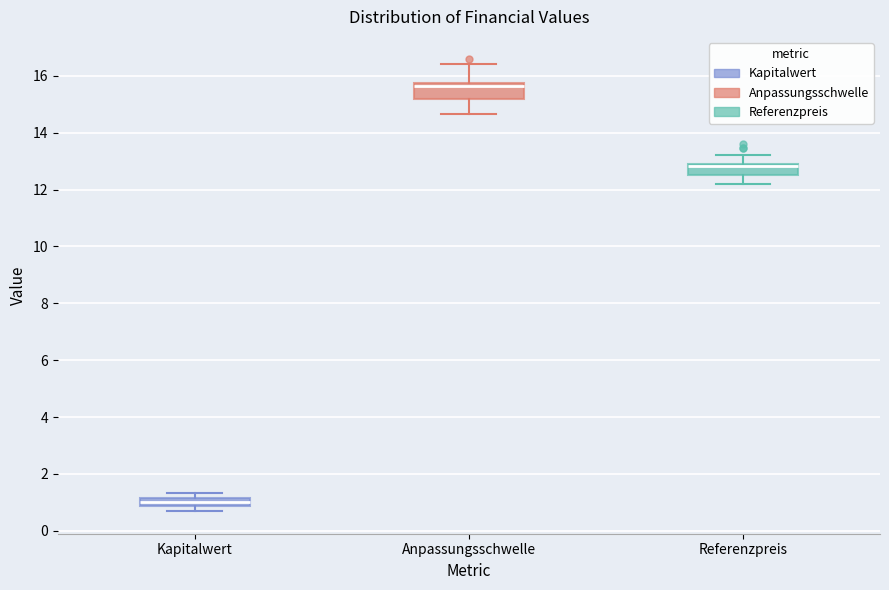

Where does the upper whisker of the box for Anpassungsschwelle end on the y-axis? The values are not printed on the chart, so give them approximately, as read against the axis.

16.4